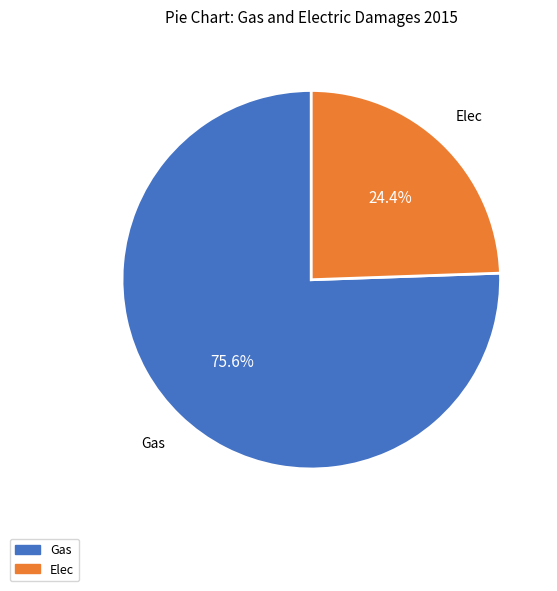

The Gas slice represents 76% of the pie. True or false?

True